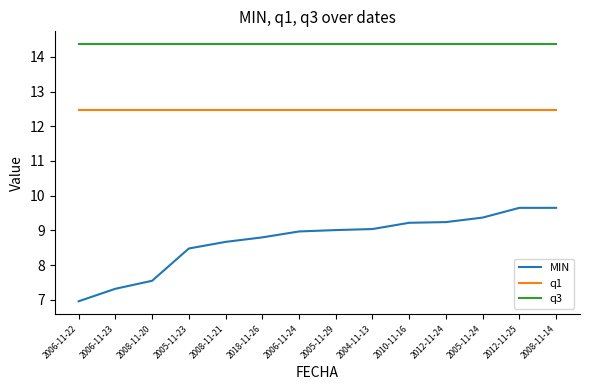

What is the sum of the q1 values at 2006-11-23 and 2005-11-24?

25.0